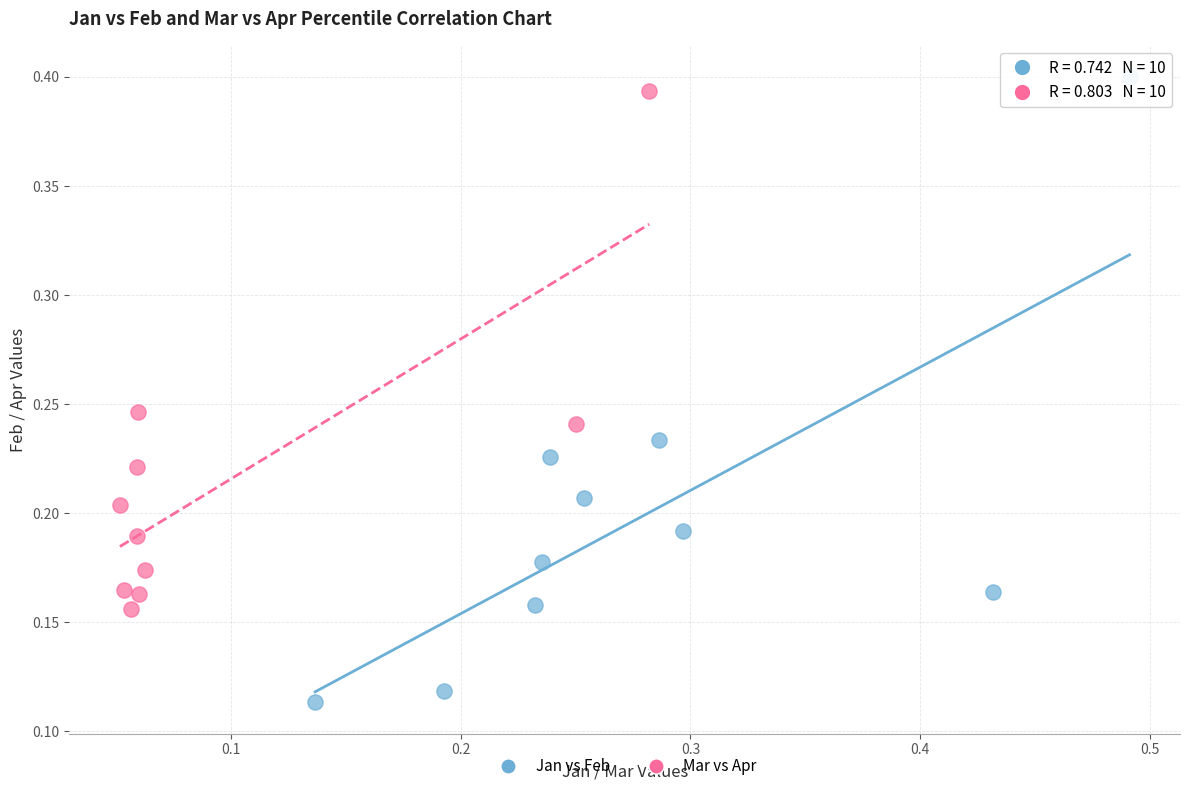

Which series has the widest spread of Y values?

Jan vs Feb